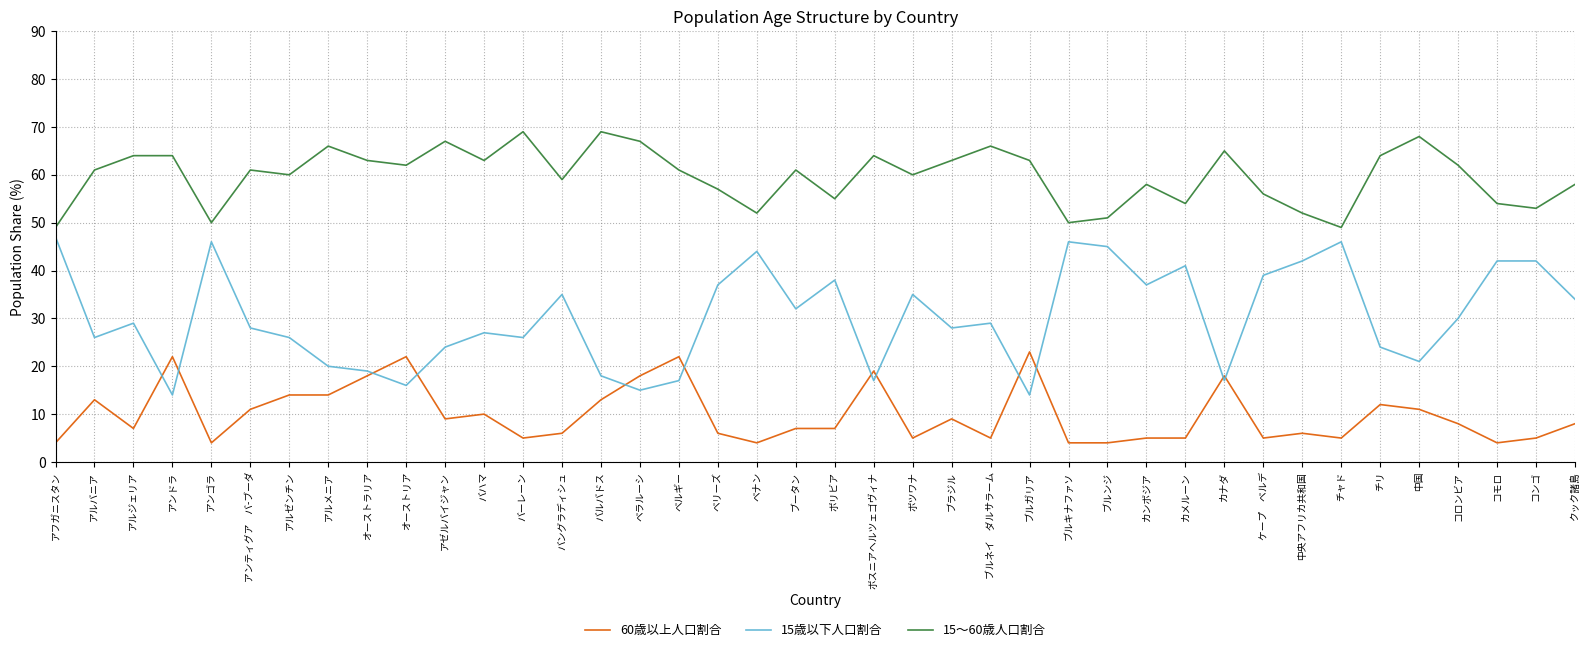

Rank the series by their maximum value, from highest to lowest.

15～60歳人口割合, 15歳以下人口割合, 60歳以上人口割合